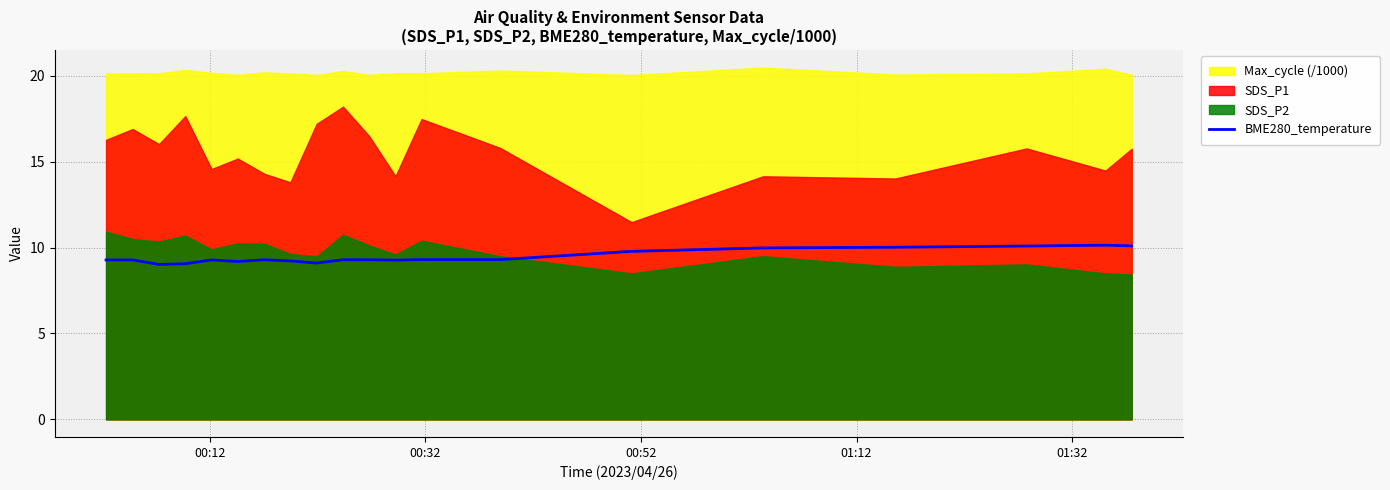

What is the lowest value of the BME280_temperature series?

9.0